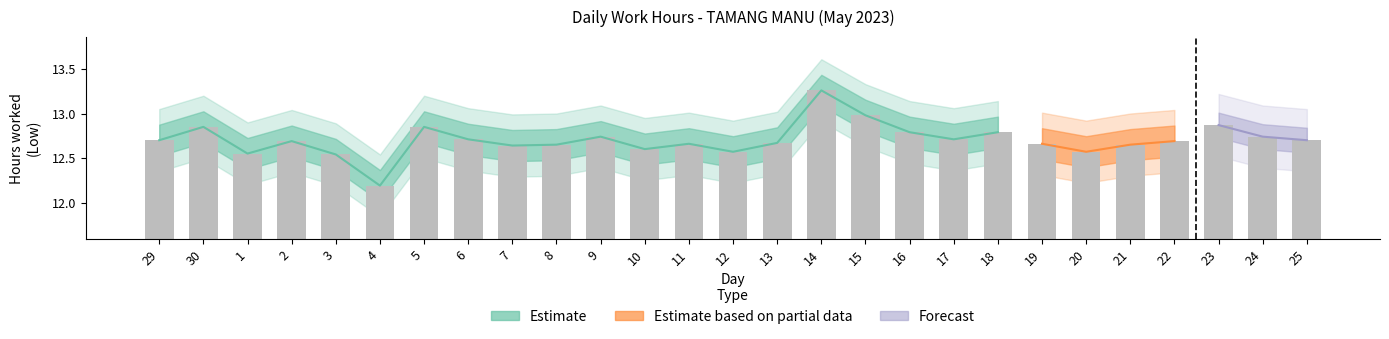

What position from the right is 14?

12